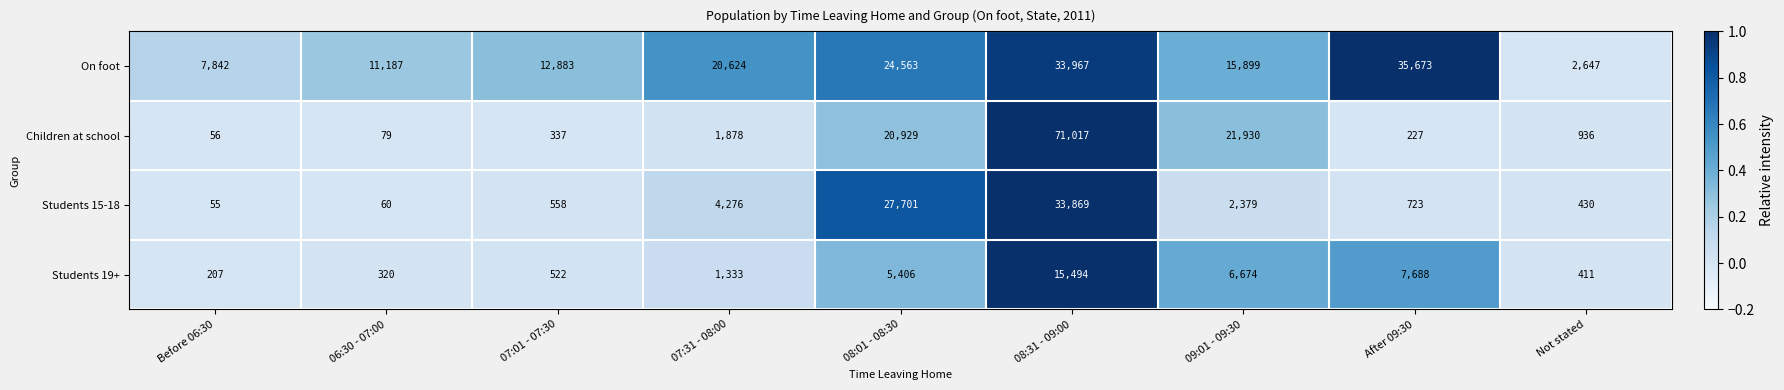

The On foot series shows 57452 at After 09:30. True or false?

False